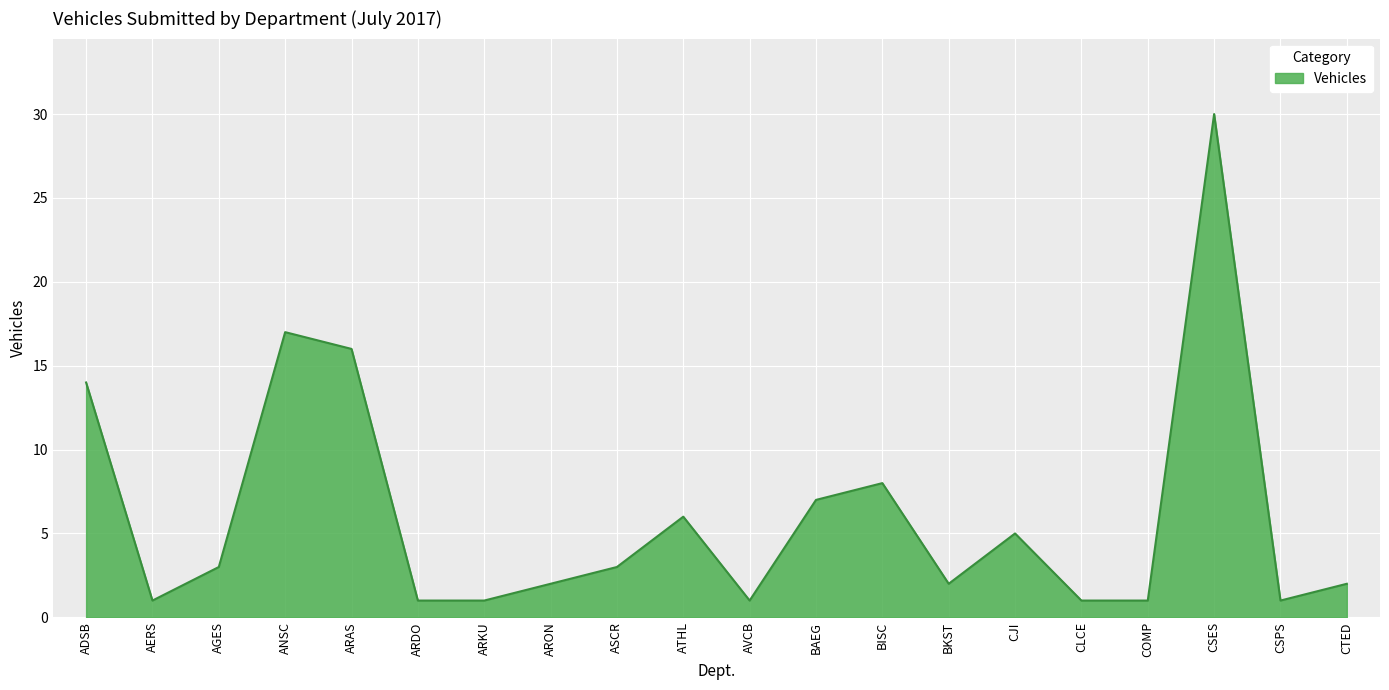

What is the smallest value displayed?

1